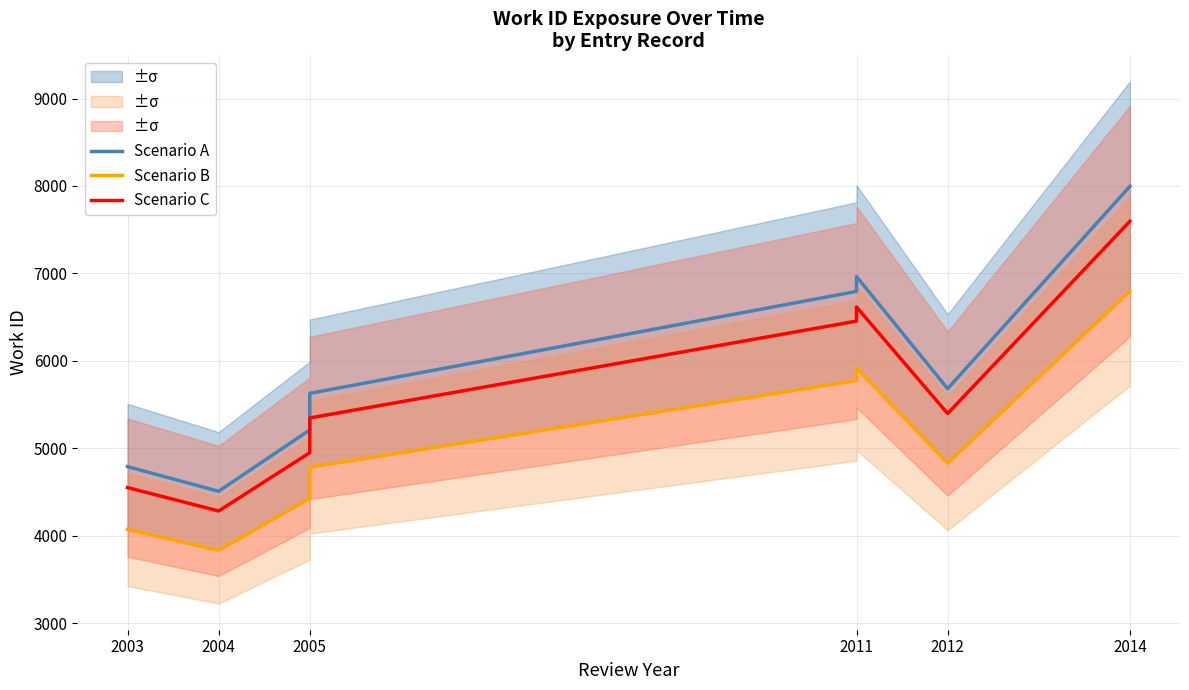

True or false: Scenario A has more than 0 points higher than both neighbors.

False